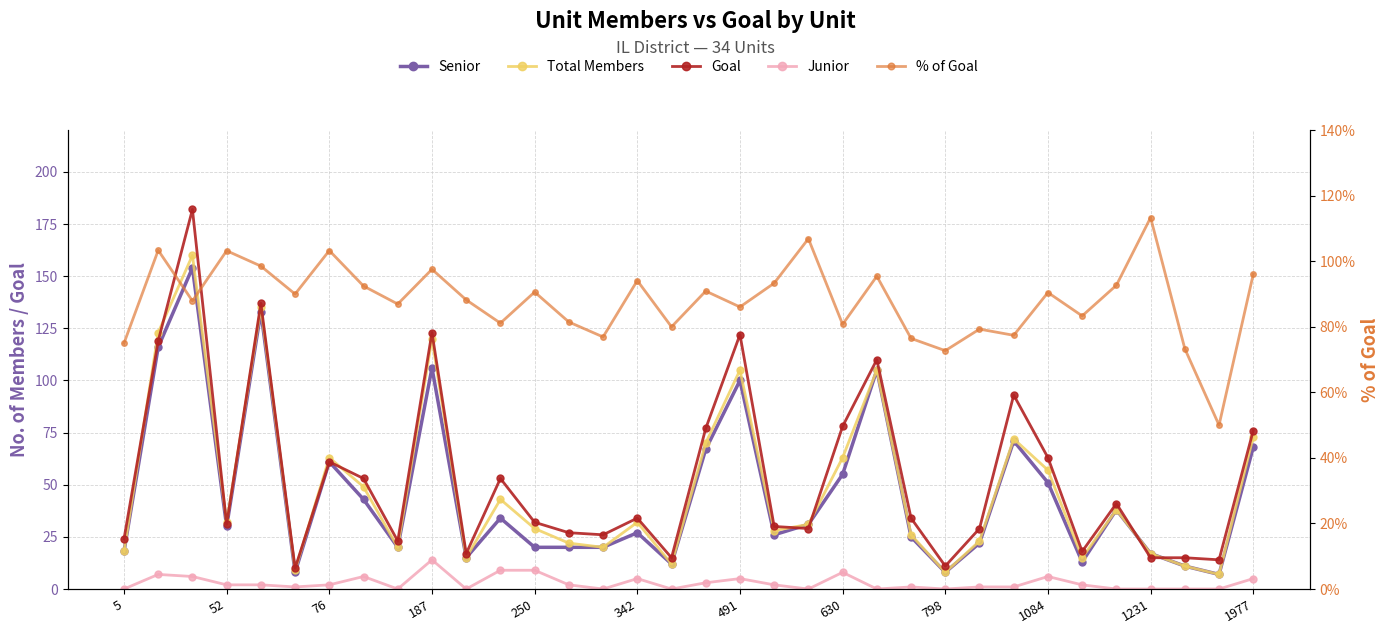

What is the value of the Junior point at the 20th from the left?

2.0